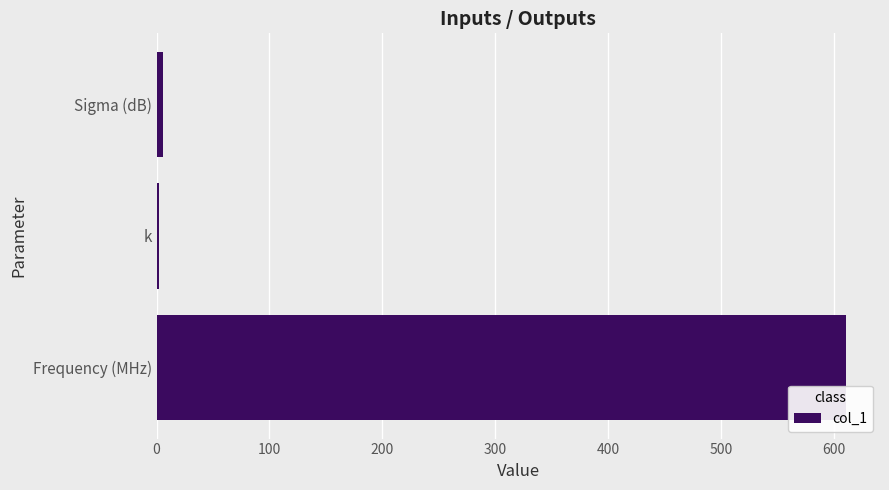

Which category has the highest value across all series?

Frequency (MHz)